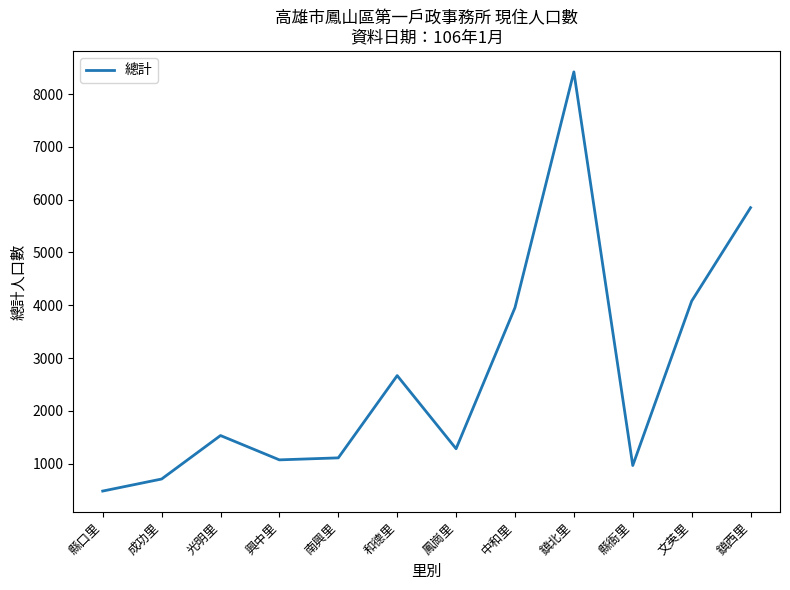

Reading left to right, transcribe all the data shown in this chart.

479	707	1531	1070	1108	2667	1281	3955	8422	963	4079	5849